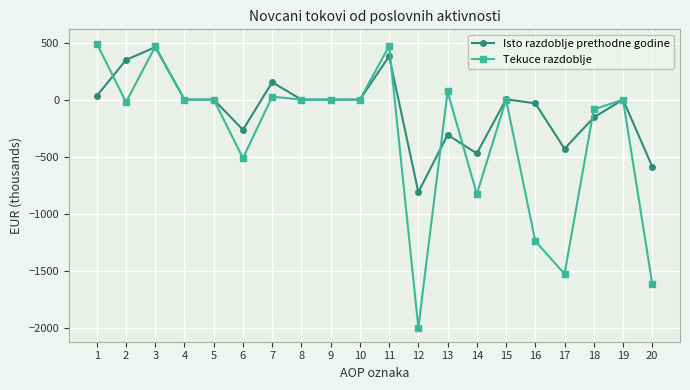

What are all the series names shown in the legend?

Isto razdoblje prethodne godine, Tekuce razdoblje